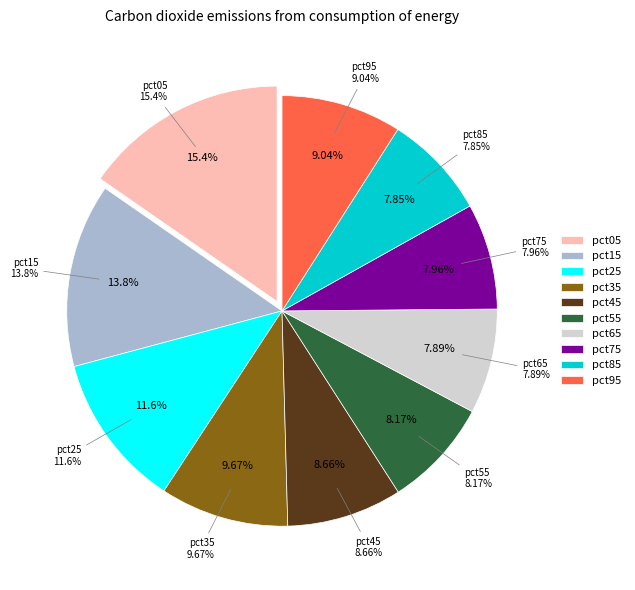

Does pct95 represent more than half of the total?

No